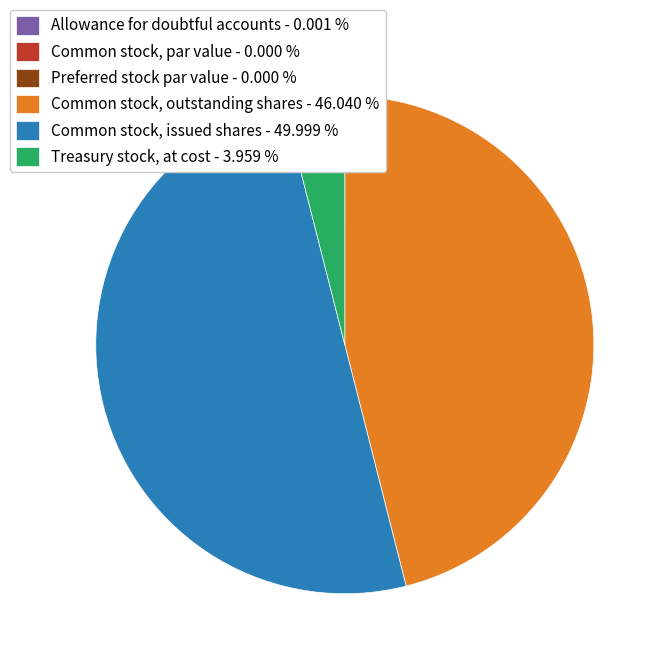

Is Treasury stock, at cost the majority of the pie?

No